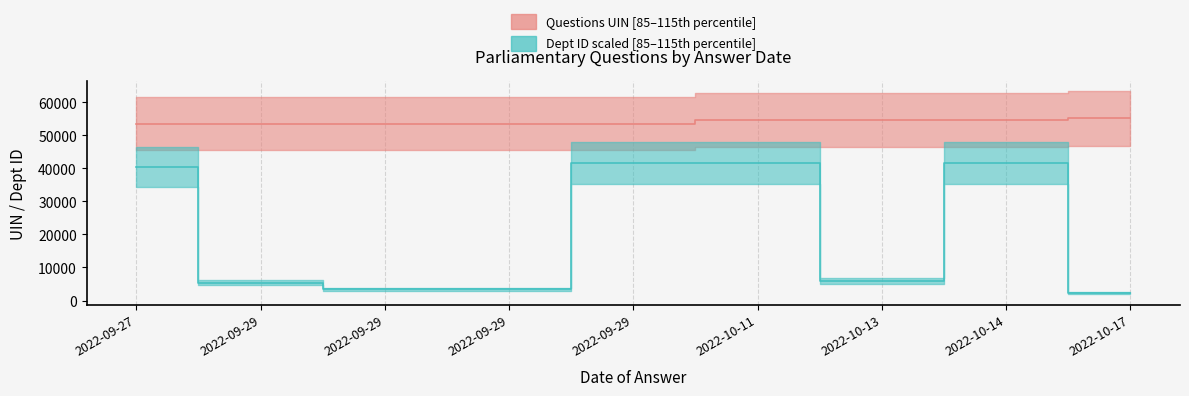

What is the label of the 2nd point from the left?

2022-09-29